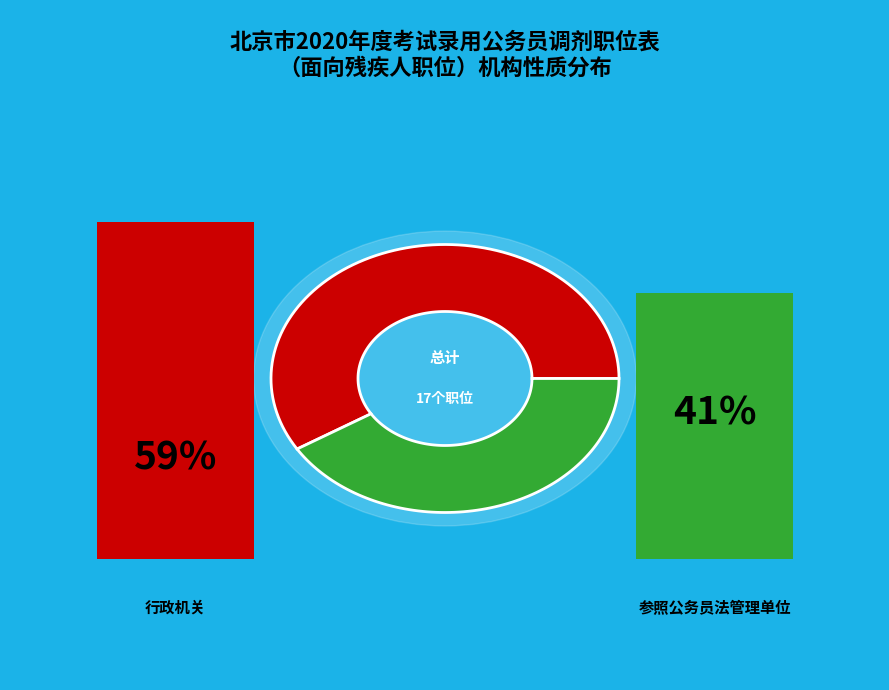

Is 参照公务员法管理单位 the majority of the pie?

No